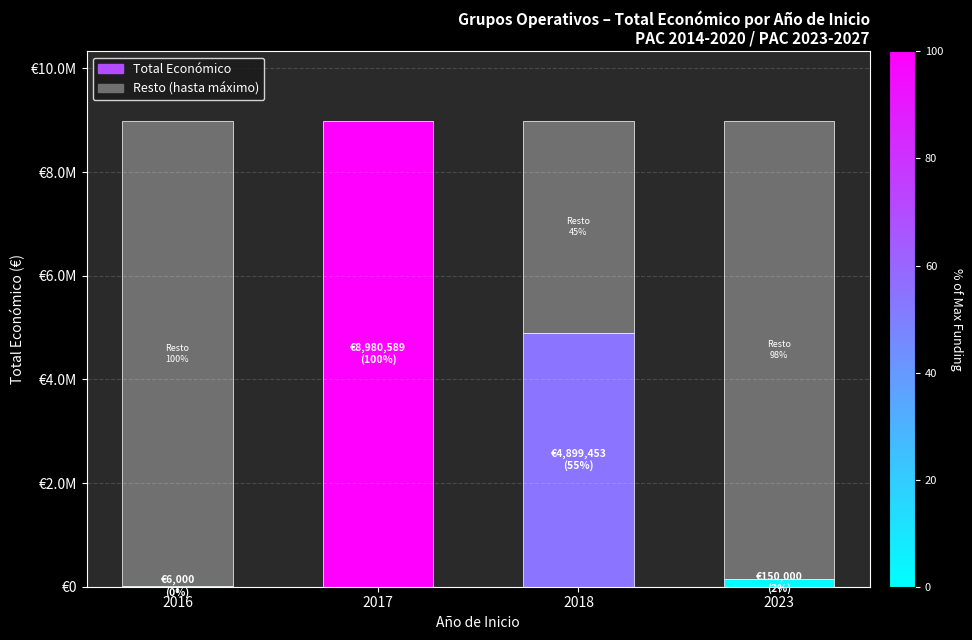

Read the value at 2016, to the nearest 100.

6000